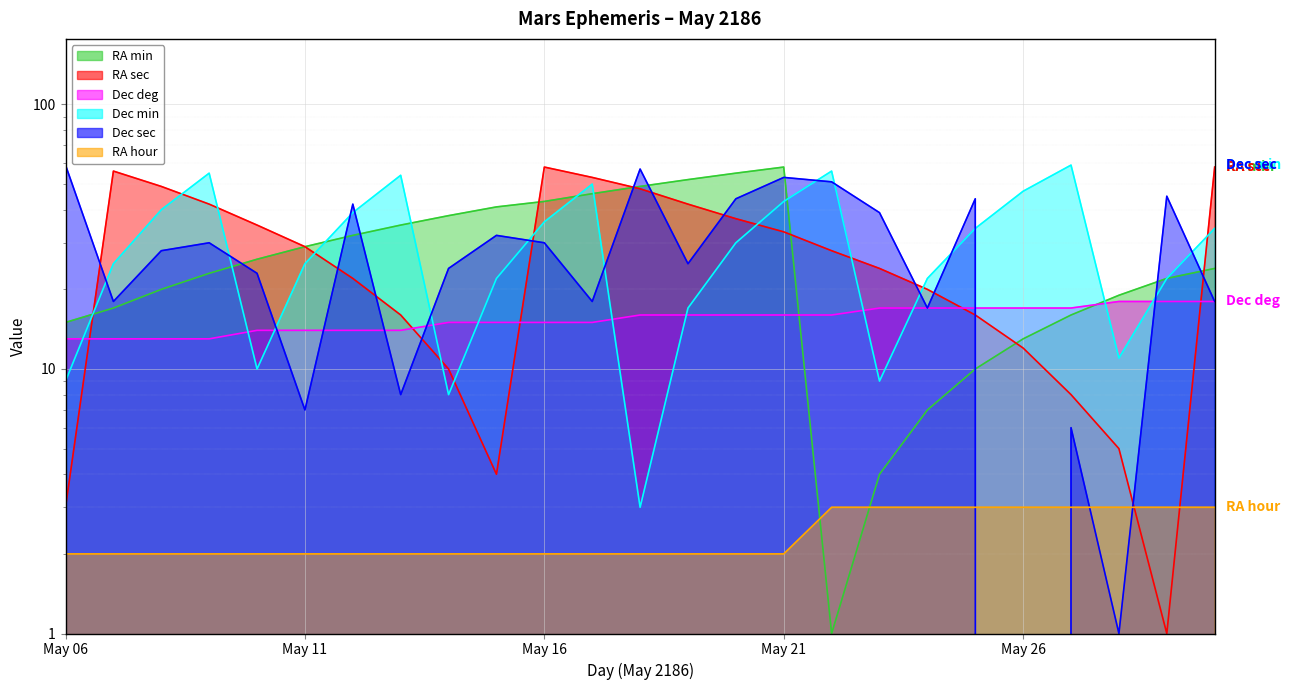

Which series changed the most between May 11 and May 16?

RA sec